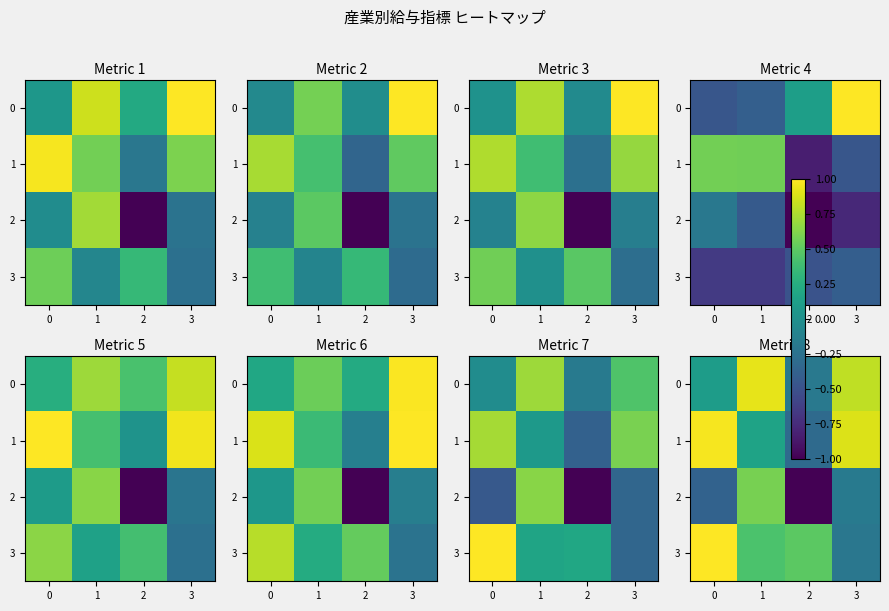

Is the value of 1 at 3 greater than the value of 3 at 2?

Yes